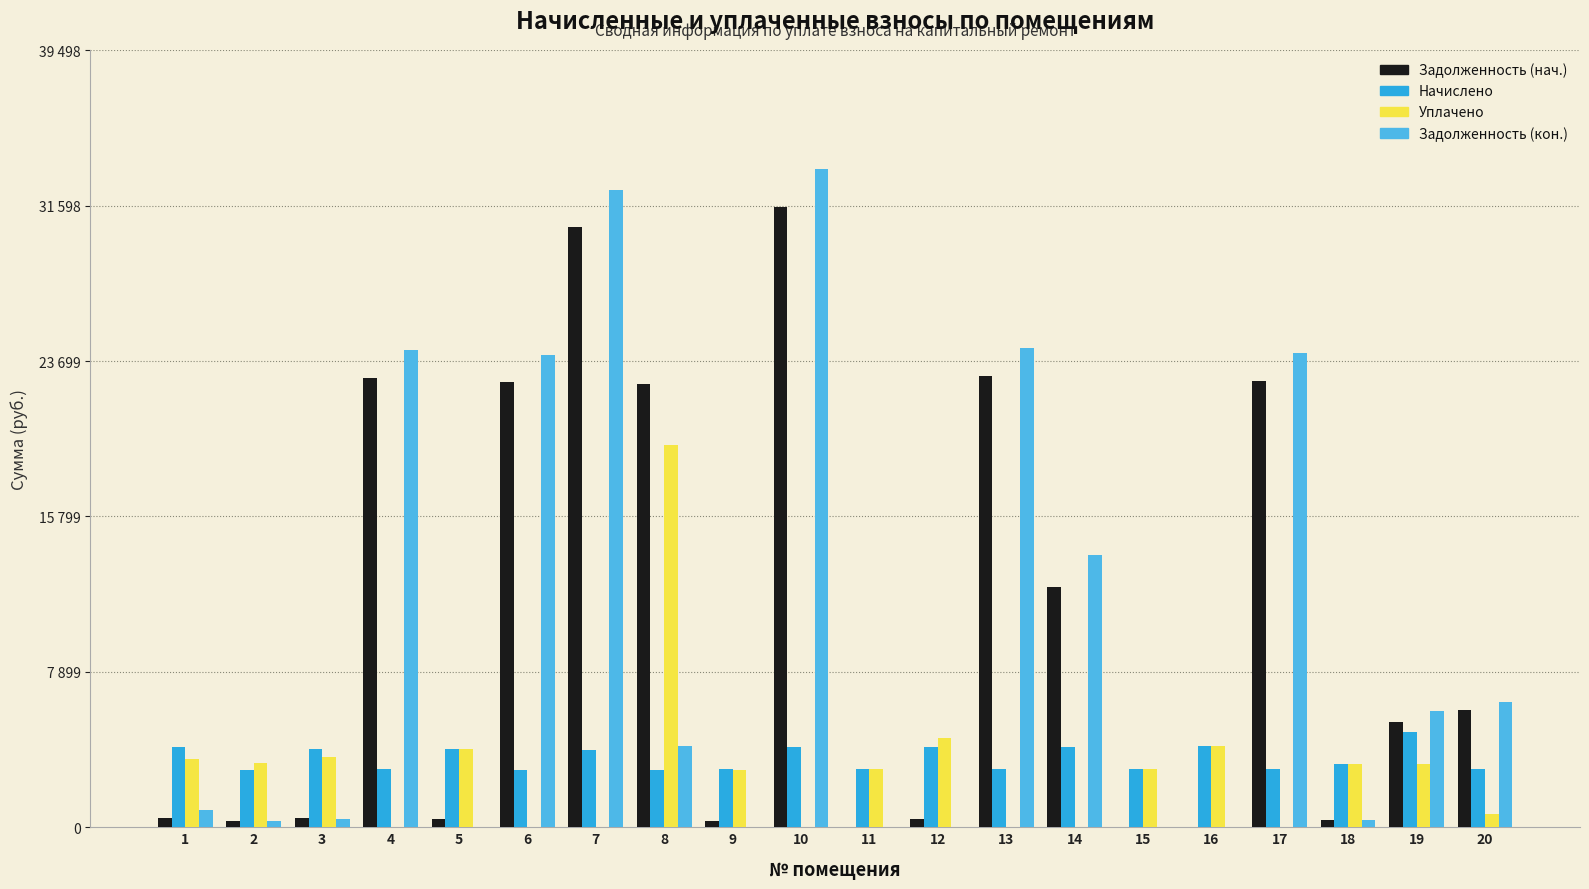

Which series has the largest range (max minus min)?

Задолженность (кон.)